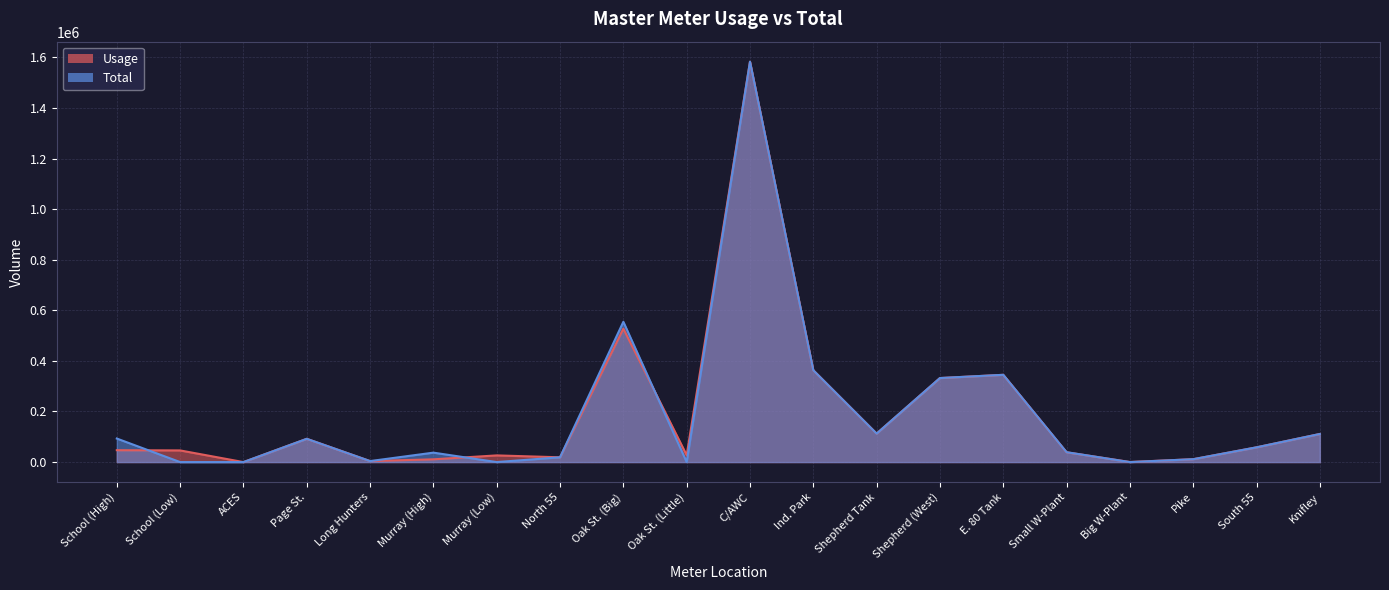

Does the chart have visible grid lines?

Yes